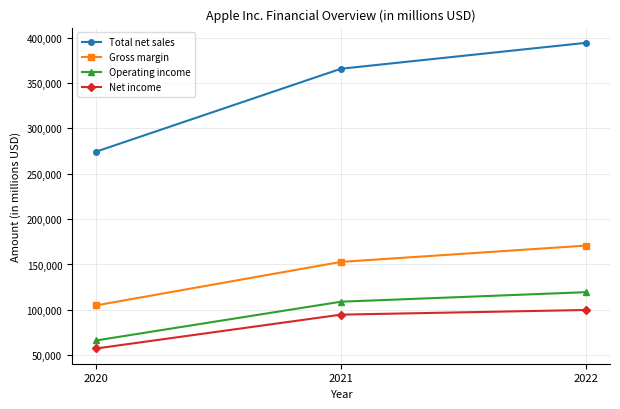

Count the Net income values in the range 57411 to 99803.

3